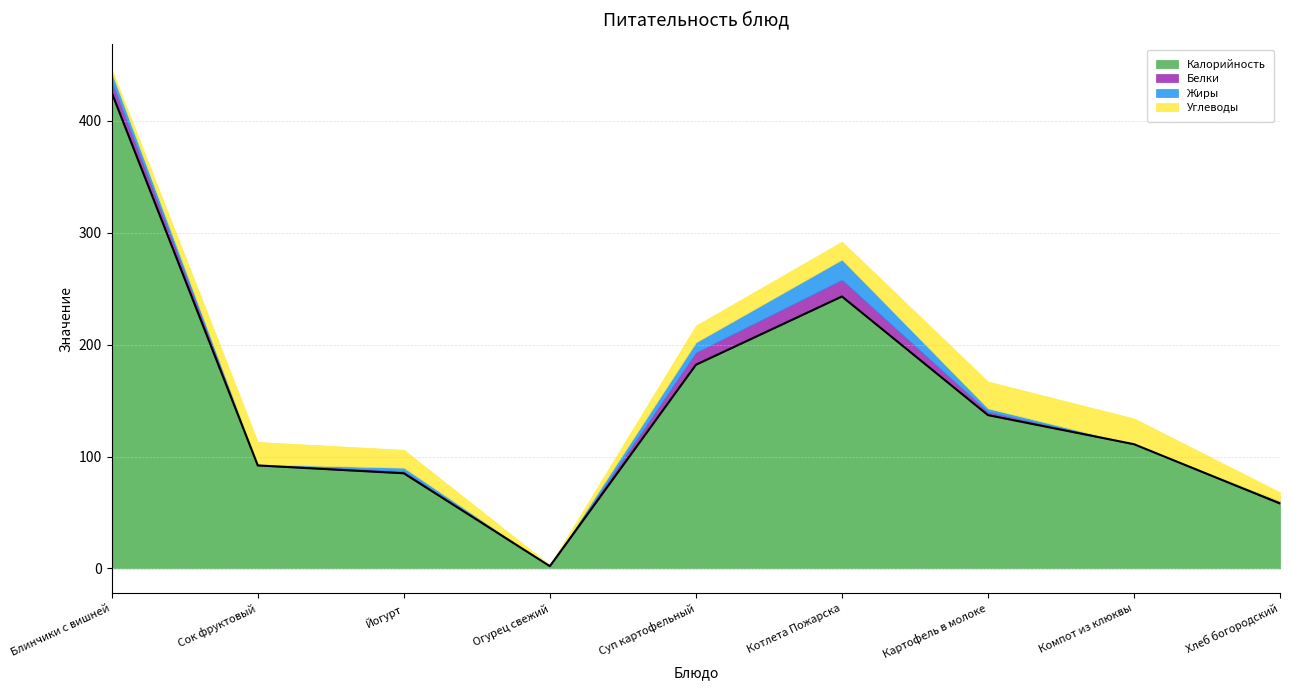

List the series in order of their peak value, lowest first.

Белки, Жиры, Углеводы, Калорийность